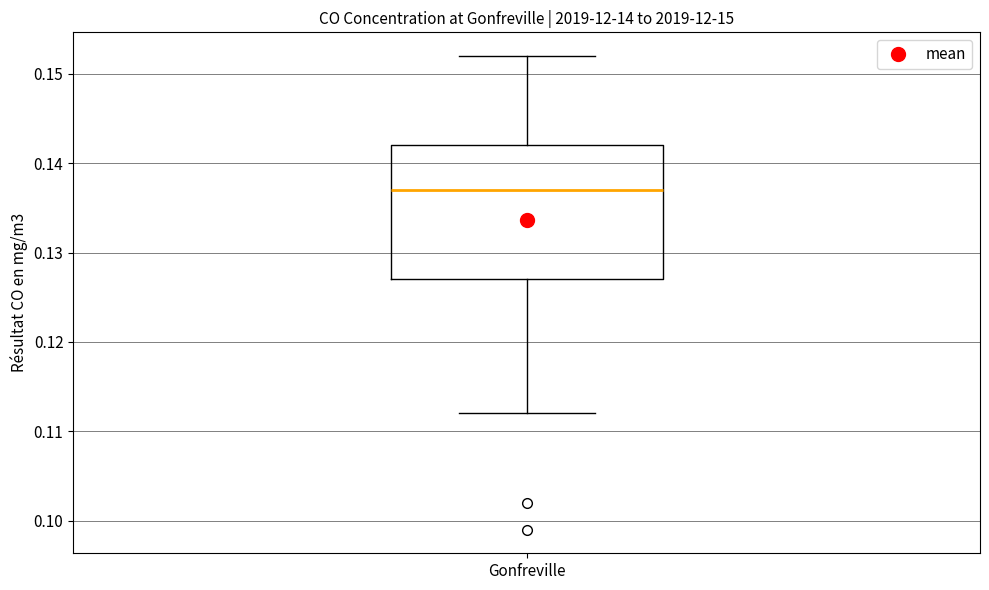

Where is the upper edge of the box for Gonfreville on the y-axis? The values are not printed on the chart, so give them approximately, as read against the axis.

0.142